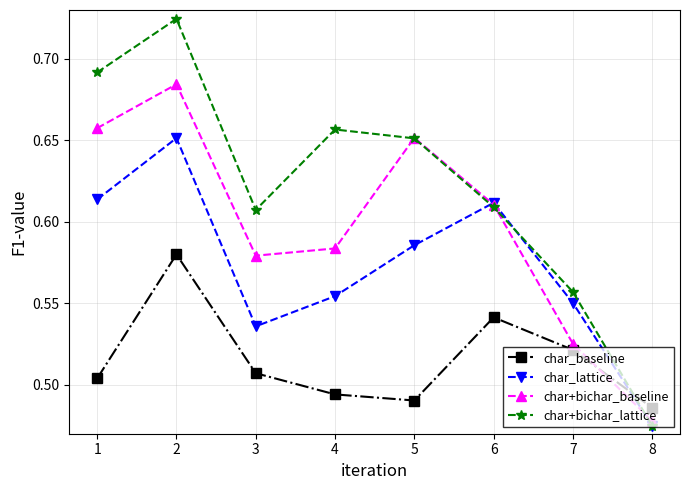

The value of char_baseline at 1 is 0.1. True or false?

False